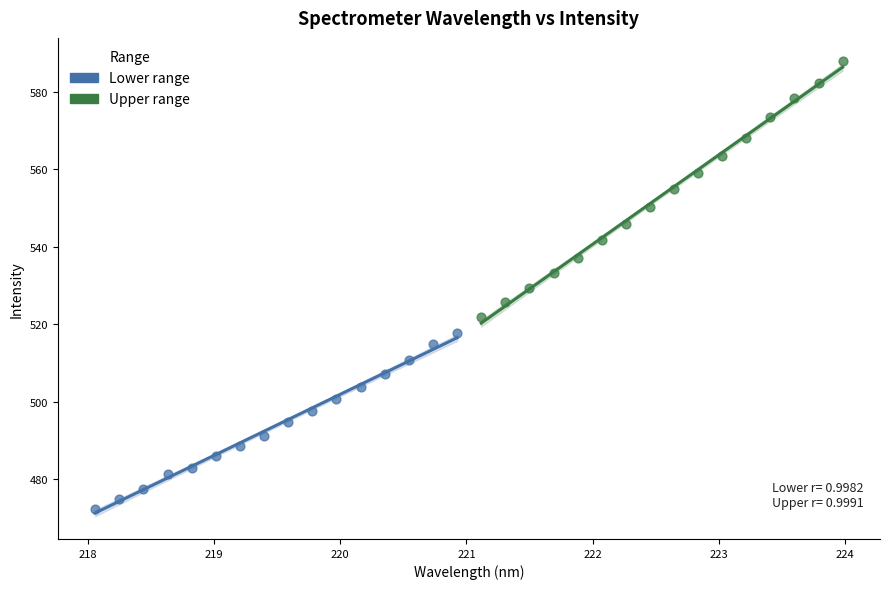

Which series contains the highest Y value?

Upper range